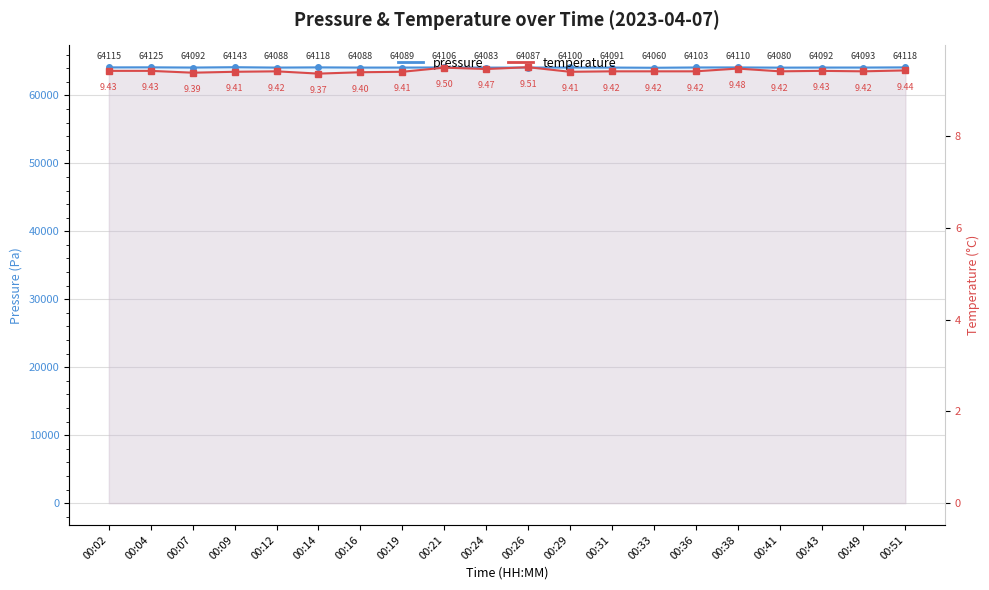

What is the sum of all pressure values?

1281979.4